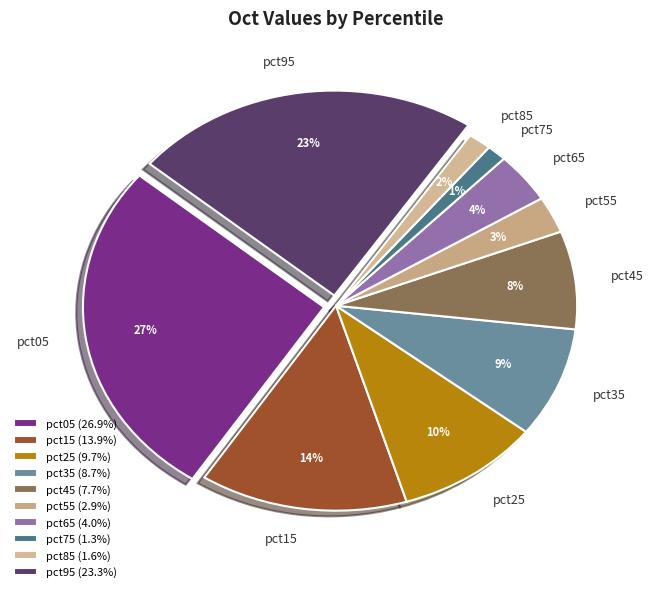

Does any single category account for the majority?

No